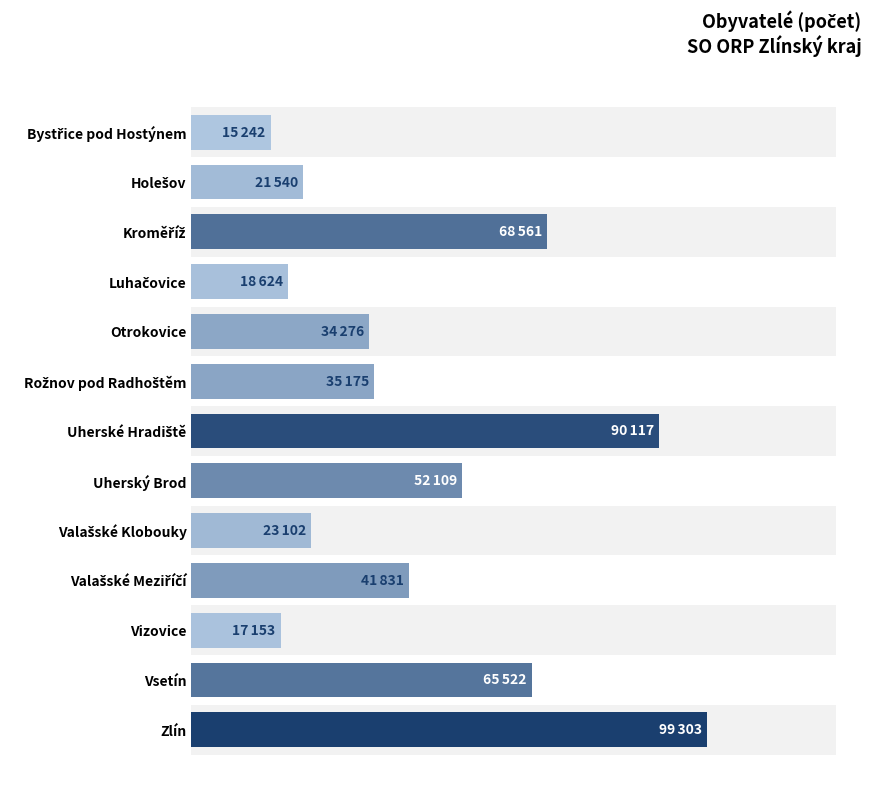

How many bars are there in total?

13